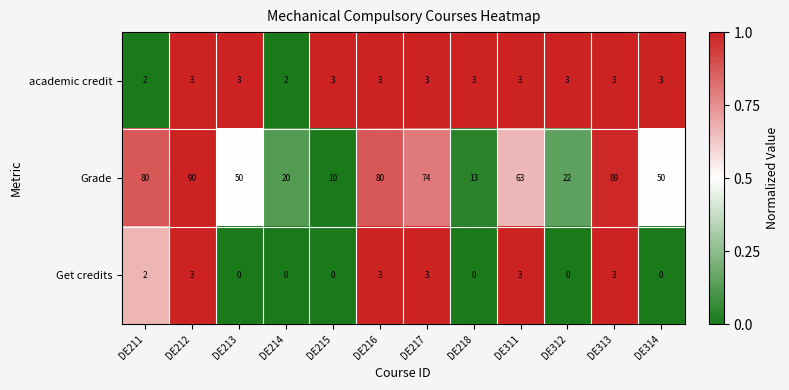

Between DE213 and DE216, which series saw the biggest shift?

Grade